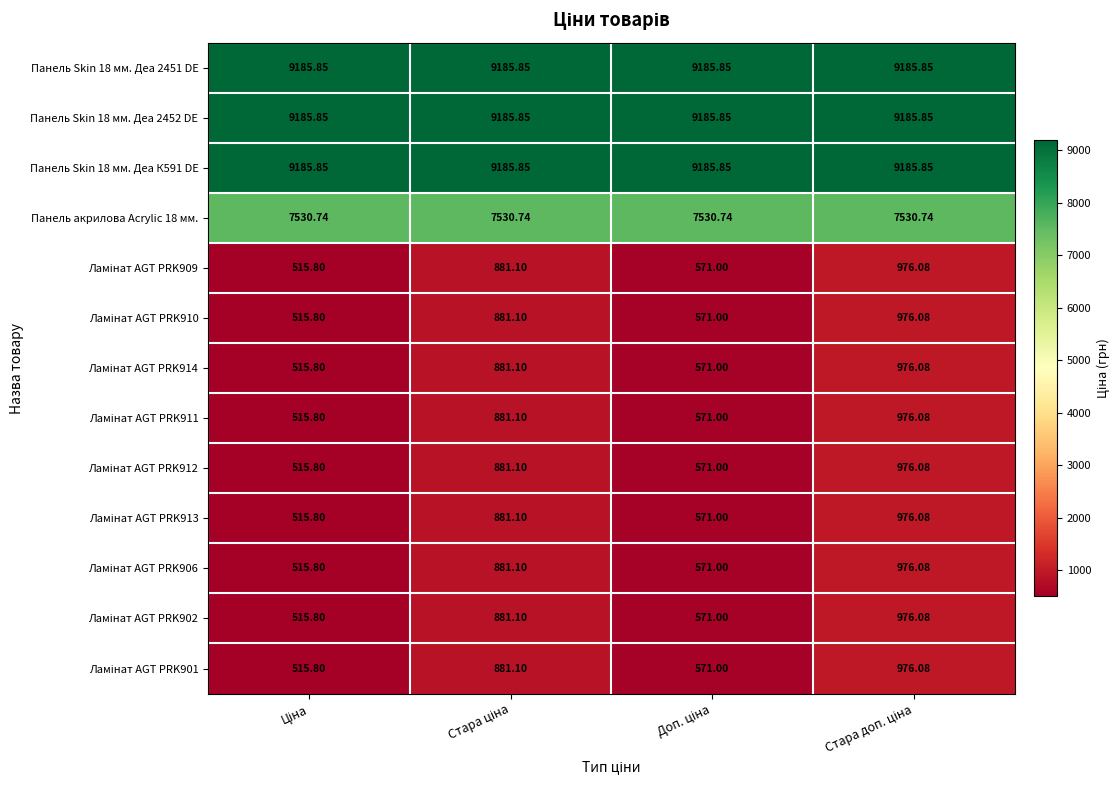

How many data points does each series have?

4